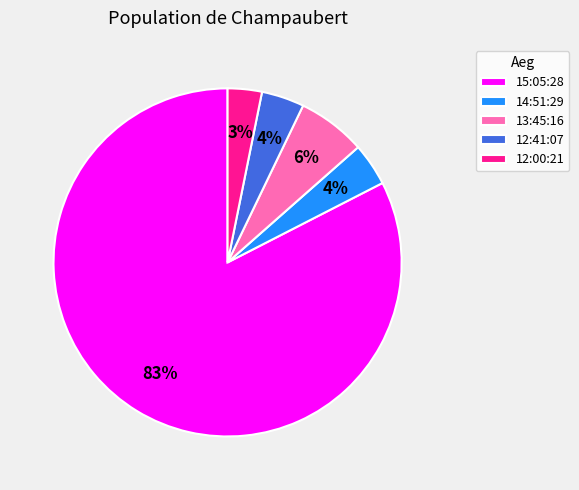

The 15:05:28 slice represents 68% of the pie. True or false?

False